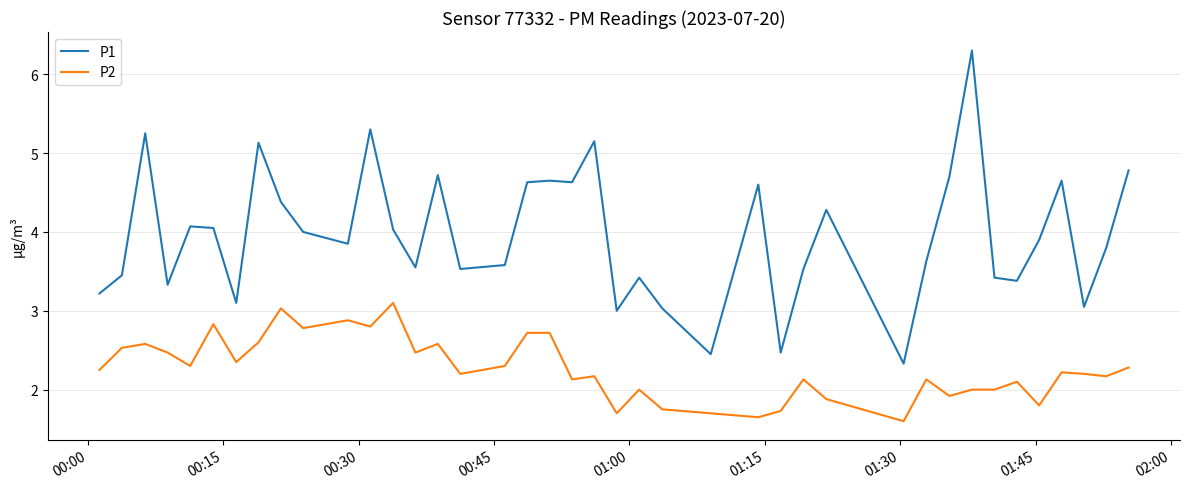

Does the chart have visible grid lines?

Yes